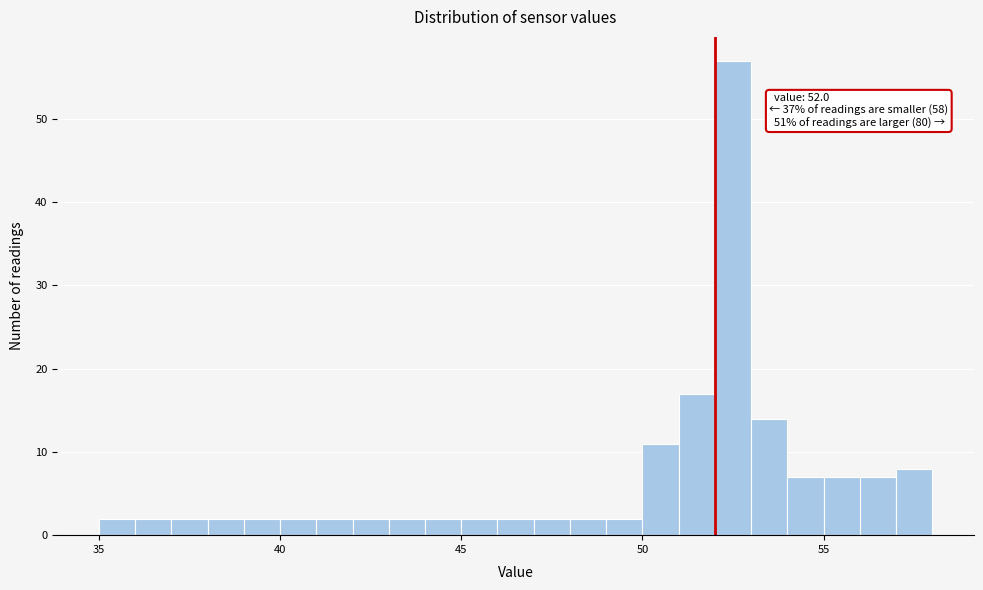

Read against the x-axis, roughly where is the centre of the tallest bar?

52.5